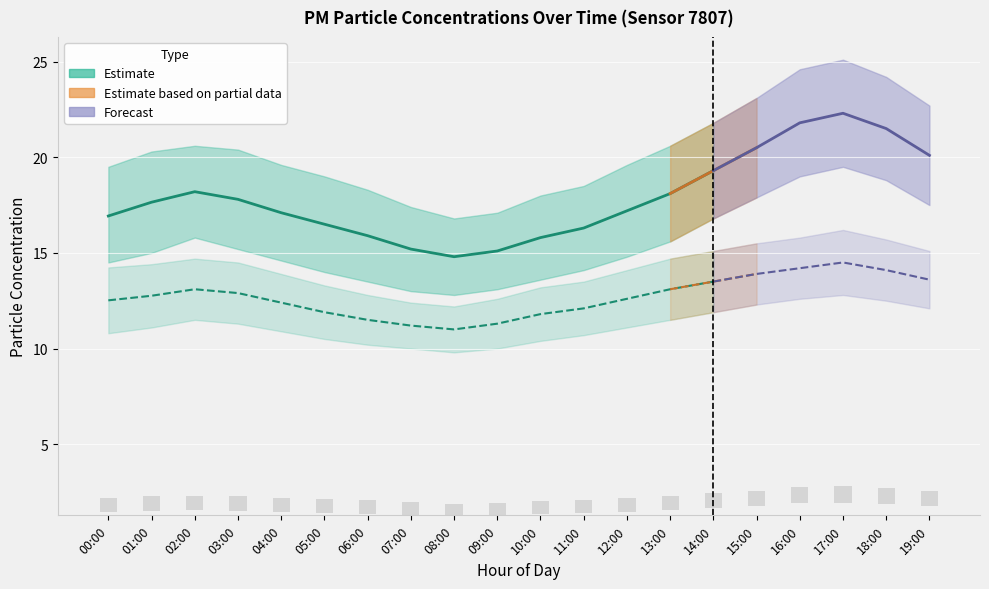

Reading left to right, what are all the values shown in this chart?

P1: 00:00=16.9	01:00=17.6	02:00=18.2	03:00=17.8	04:00=17.1	05:00=16.5	06:00=15.9	07:00=15.2	08:00=14.8	09:00=15.1	10:00=15.8	11:00=16.3	12:00=17.2	13:00=18.1	14:00=19.3	15:00=20.5	16:00=21.8	17:00=22.3	18:00=21.5	19:00=20.1
P2: 00:00=12.5	01:00=12.8	02:00=13.1	03:00=12.9	04:00=12.4	05:00=11.9	06:00=11.5	07:00=11.2	08:00=11.0	09:00=11.3	10:00=11.8	11:00=12.1	12:00=12.6	13:00=13.1	14:00=13.5	15:00=13.9	16:00=14.2	17:00=14.5	18:00=14.1	19:00=13.6